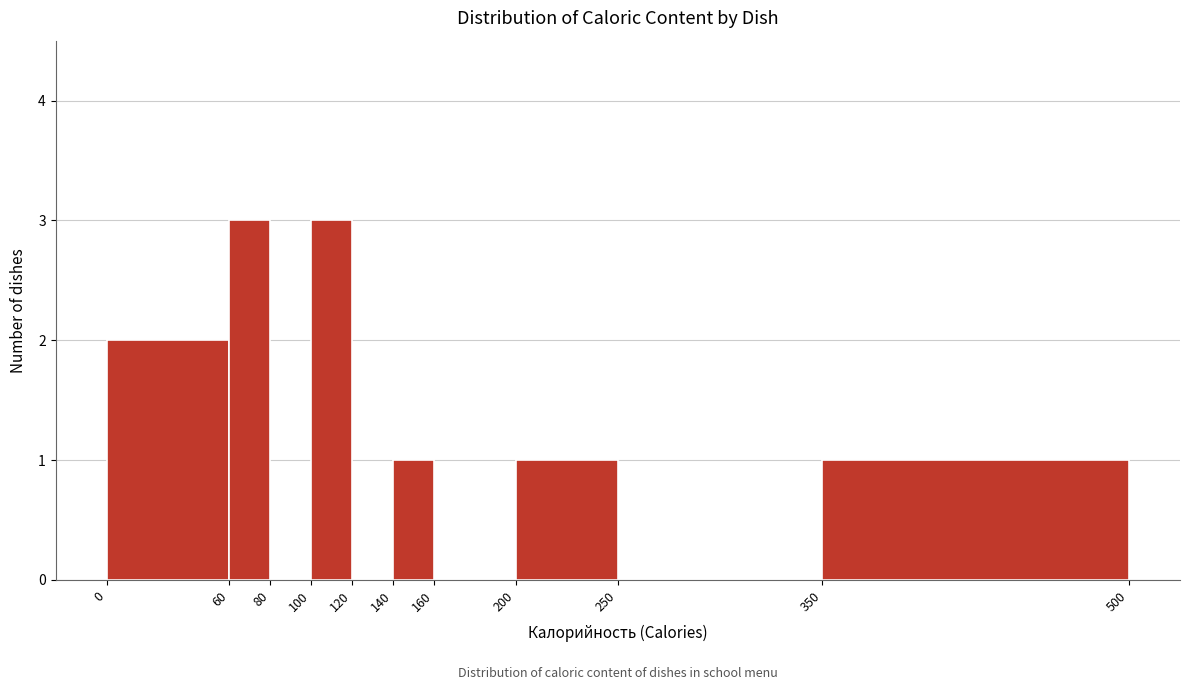

Reading left to right, transcribe this chart: for each bar, give the range it covers on the x-axis and its height. The values are not printed on the chart, so give them approximately, as read against the axis.

0 to 60: 2
60 to 80: 3
80 to 100: 0
100 to 120: 3
120 to 140: 0
140 to 160: 1
160 to 200: 0
200 to 250: 1
250 to 350: 0
350 to 500: 1